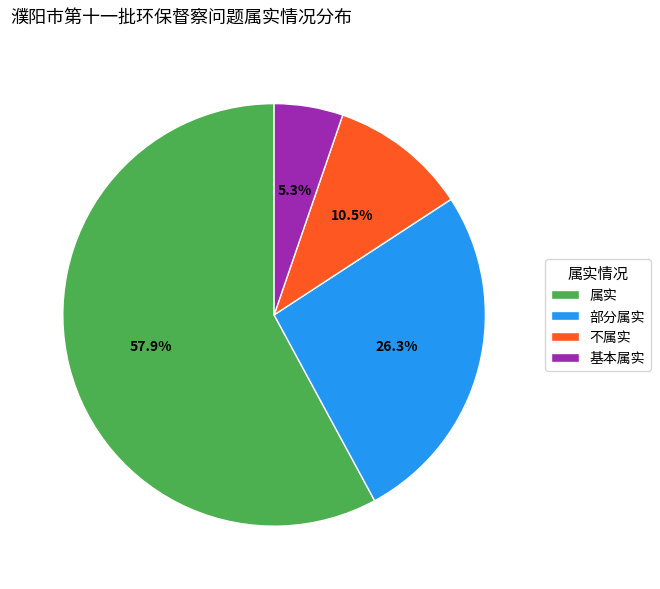

Rank the categories by value from lowest to highest.

基本属实, 不属实, 部分属实, 属实